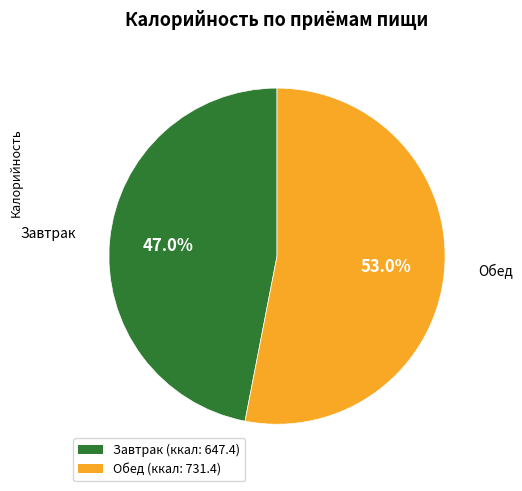

True or false: Завтрак accounts for 47% of the total.

True